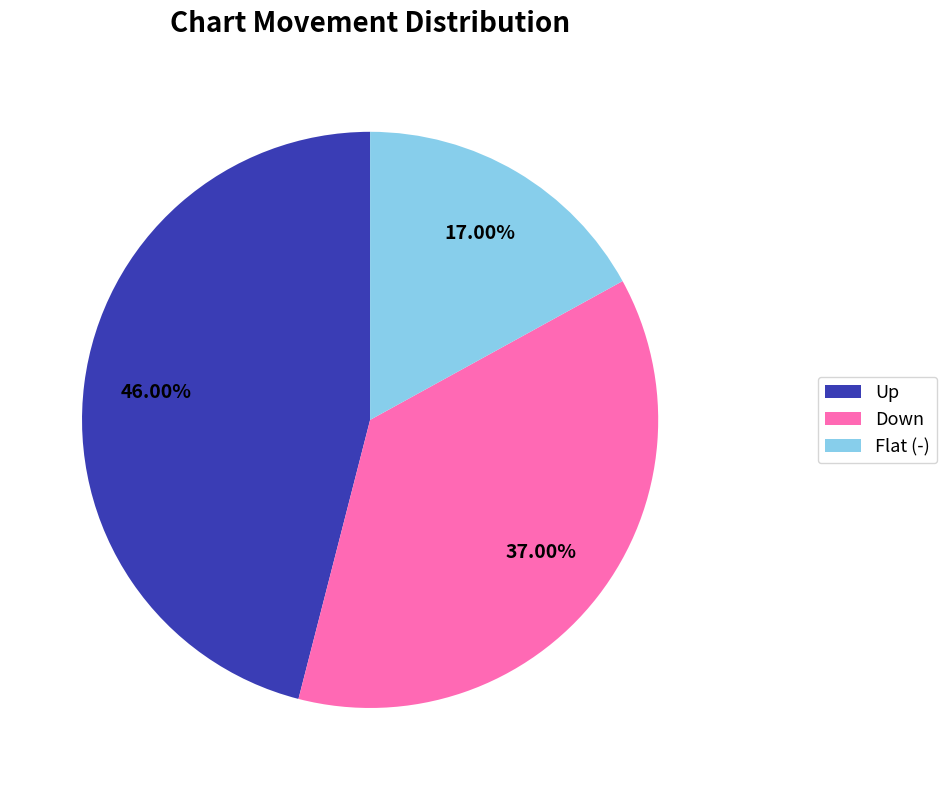

Is there a majority slice in this chart?

No